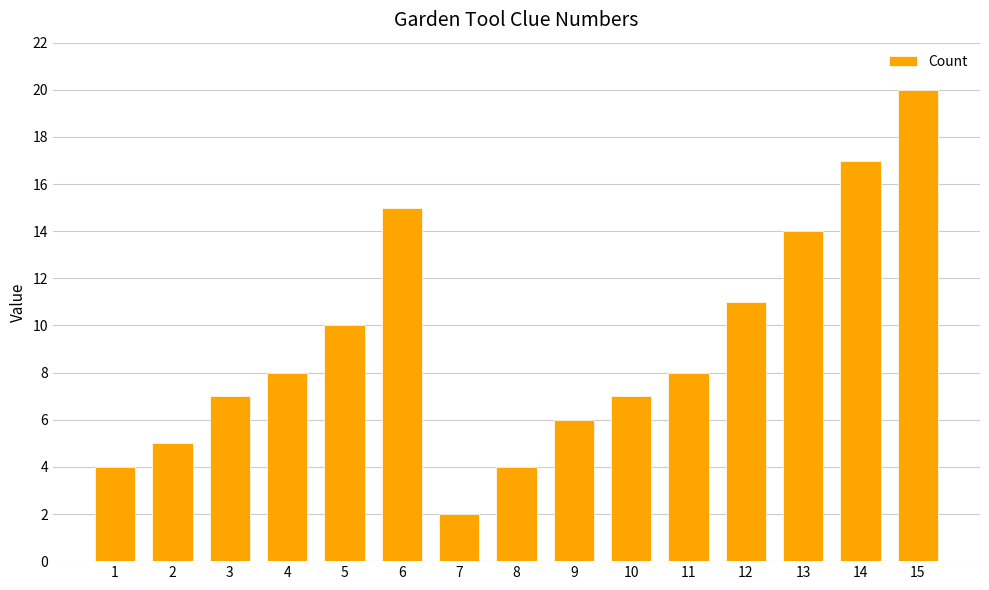

Reading right to left, extract all data points from this chart.

15=20	14=17	13=14	12=11	11=8	10=7	9=6	8=4	7=2	6=15	5=10	4=8	3=7	2=5	1=4